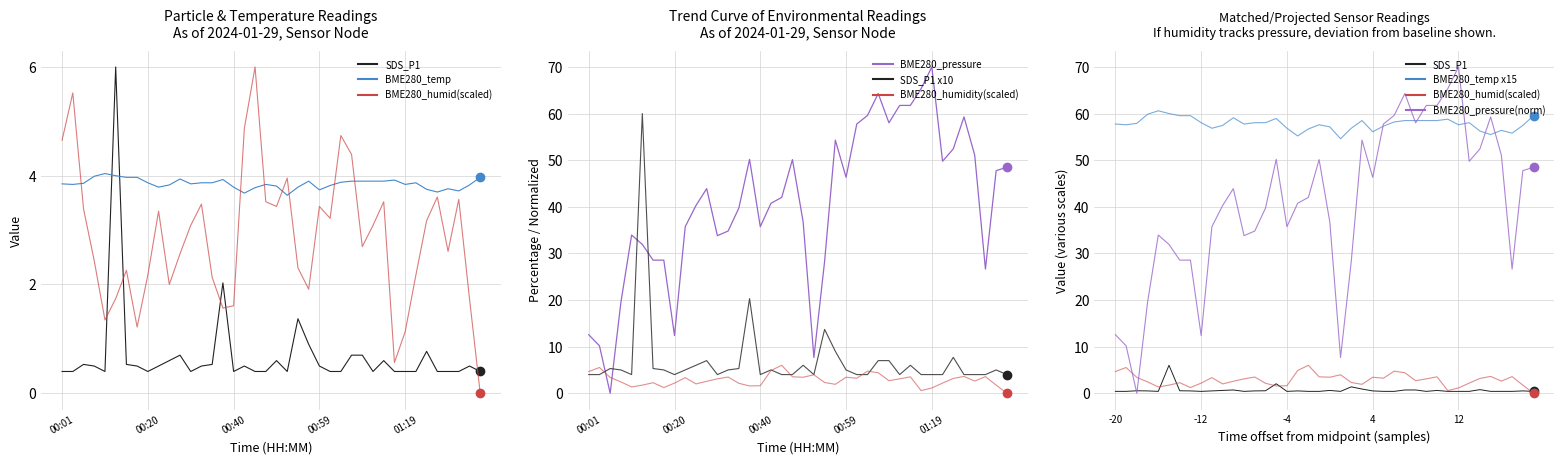

At which category is the sum across all series the highest?

01:19